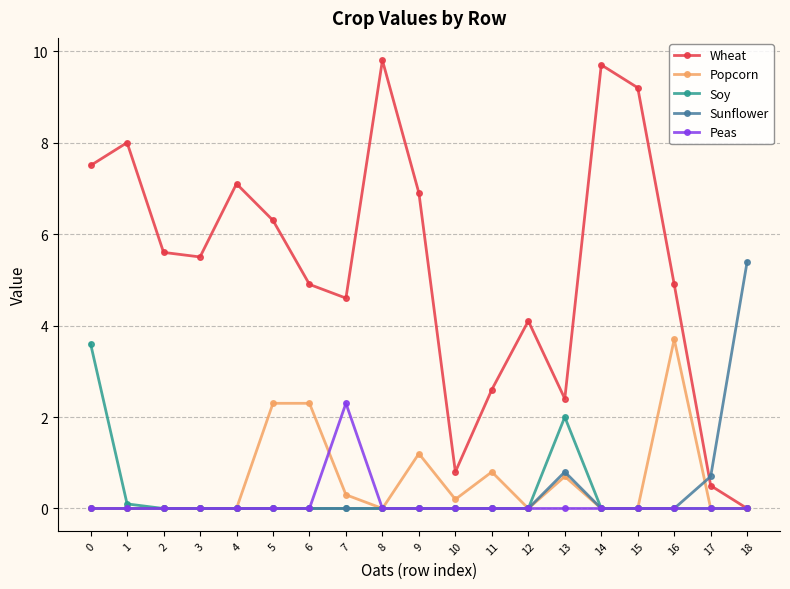

Which series changed the most between 6 and 15?

Wheat